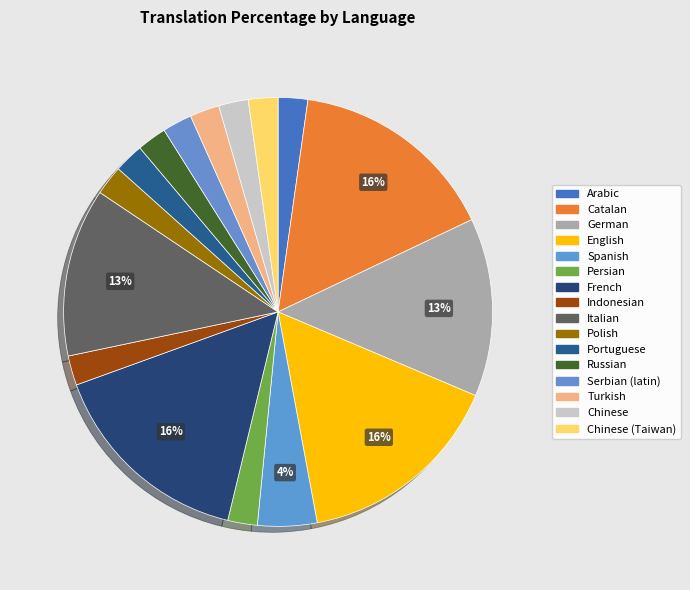

How many slices are in this pie chart?

16